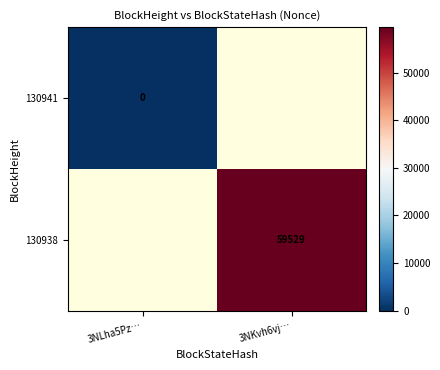

The 130938 series shows 28163 at 3NKvh6vj…. True or false?

False